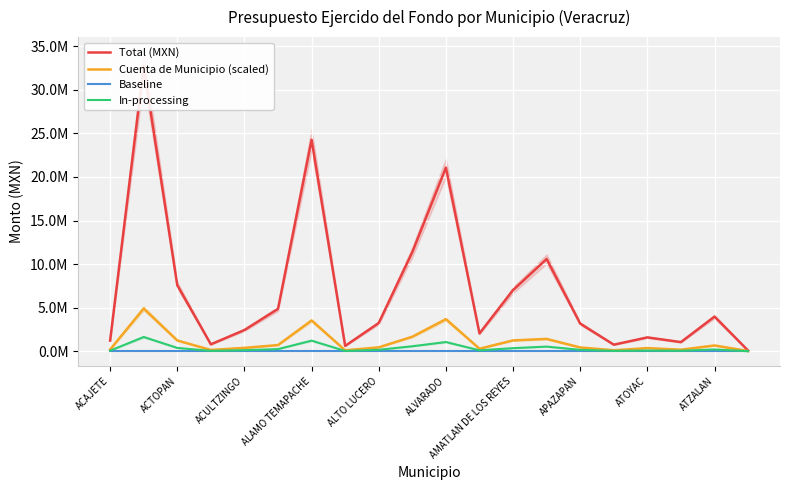

What is the sum of all Baseline values?

1403641.8